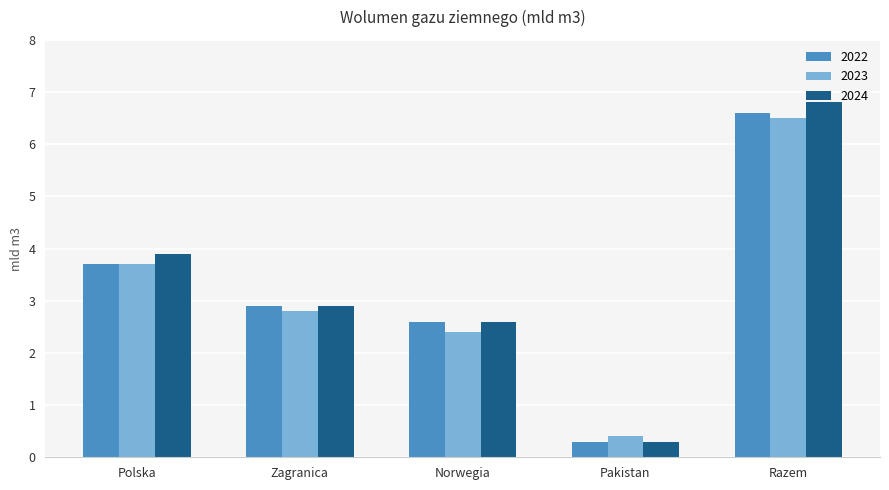

List the series in order of their overall mean, highest first.

2024, 2022, 2023